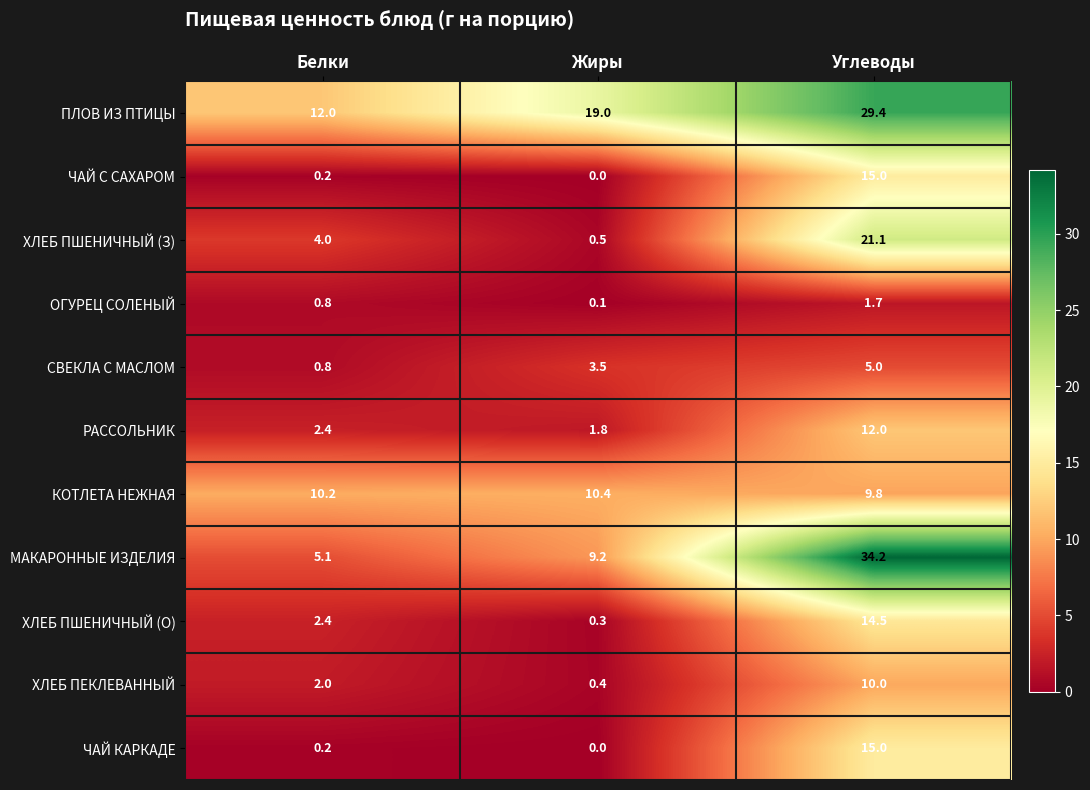

Which series changed the most between Белки and Жиры?

ПЛОВ ИЗ ПТИЦЫ